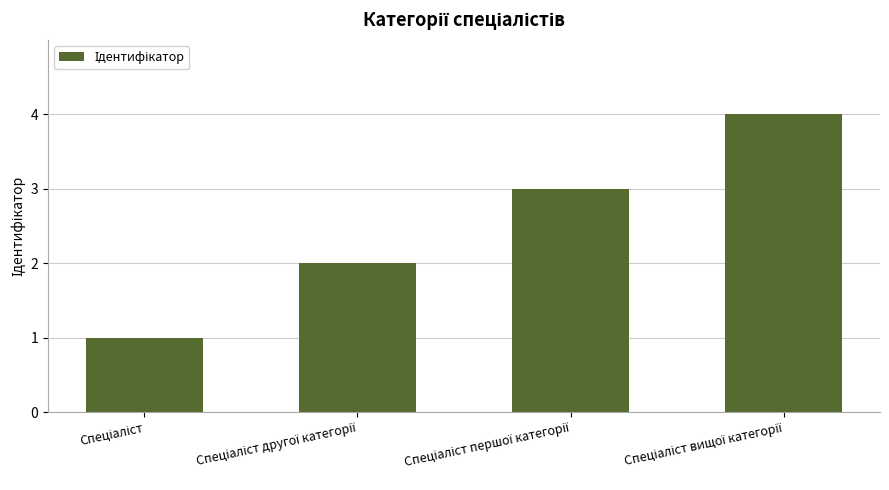

What is the sum of all values?

10